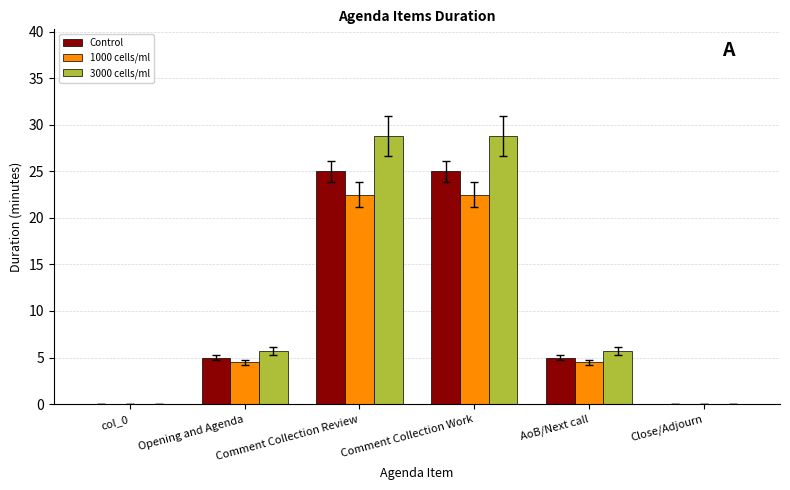

Count the number of categories in the chart.

6